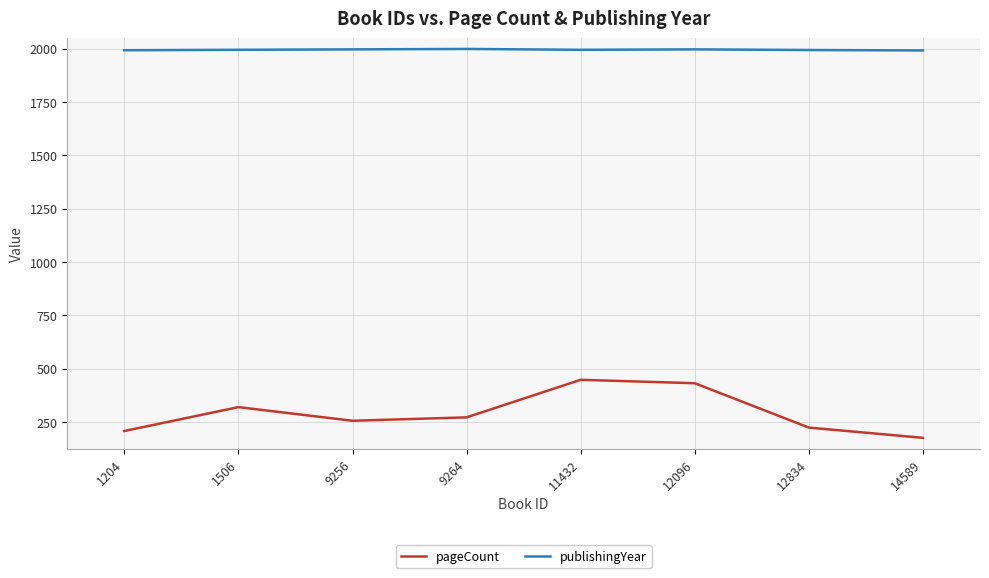

Count the number of categories in the chart.

8